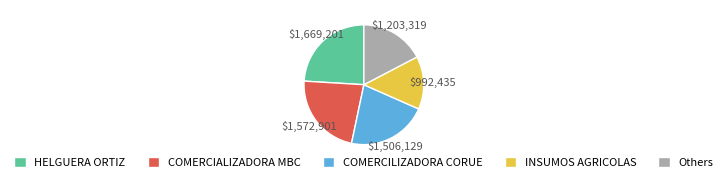

Combined, do Others and COMERCIALIZADORA MBC account for over 50%?

No